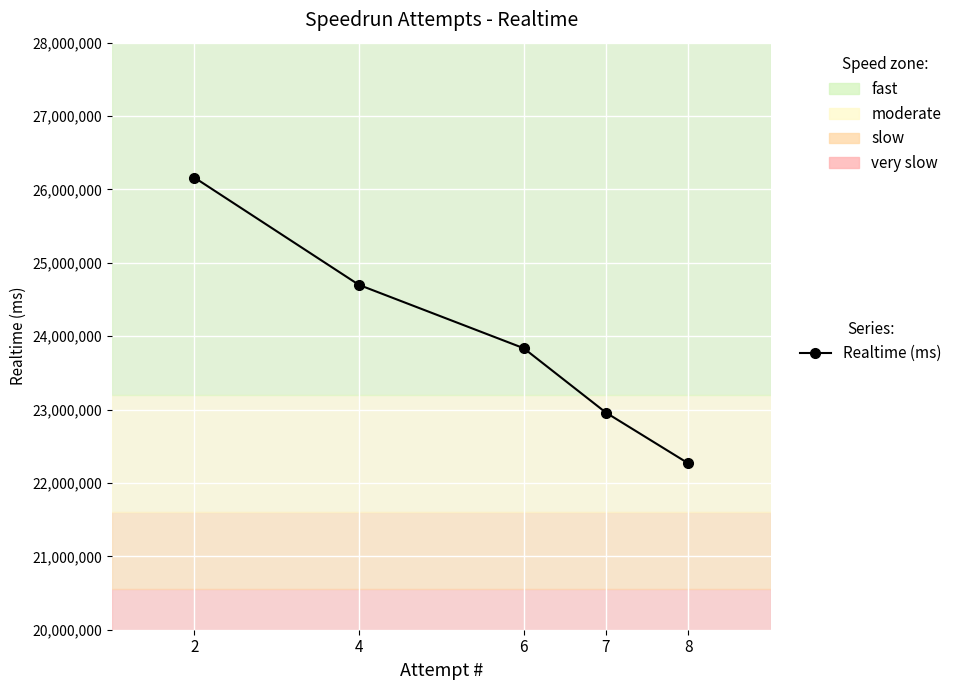

What is the sum of the values at 2 and 7?

49120017